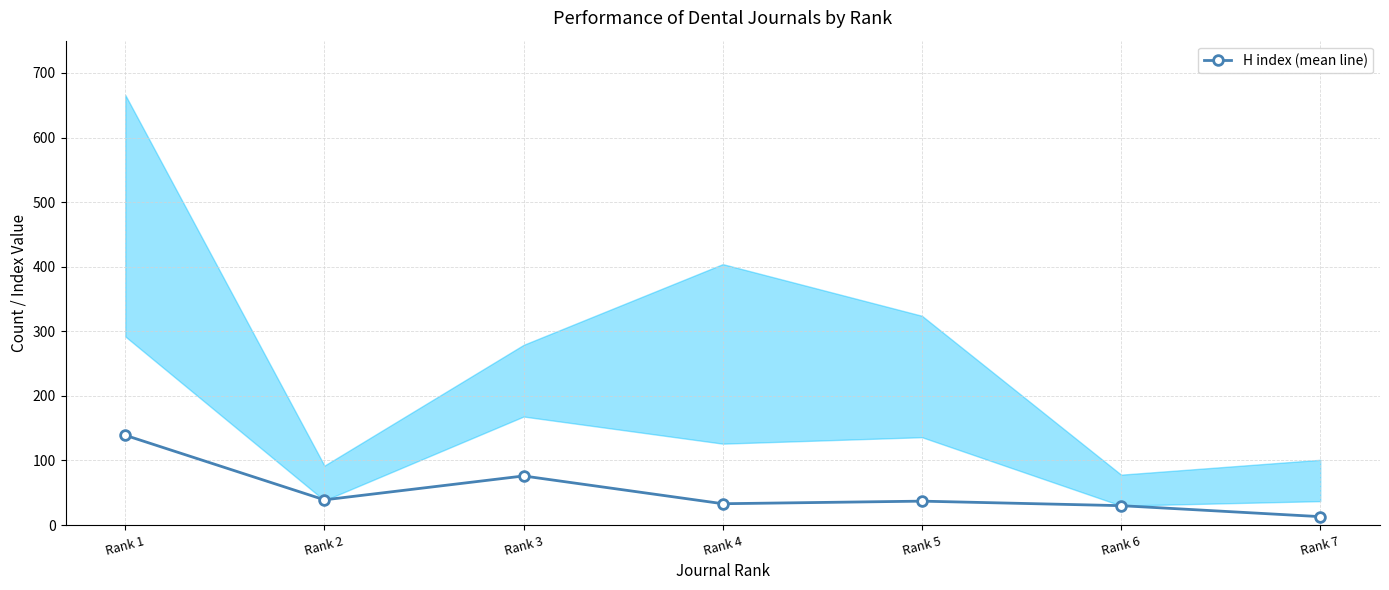

What is the maximum value shown in the chart?

139